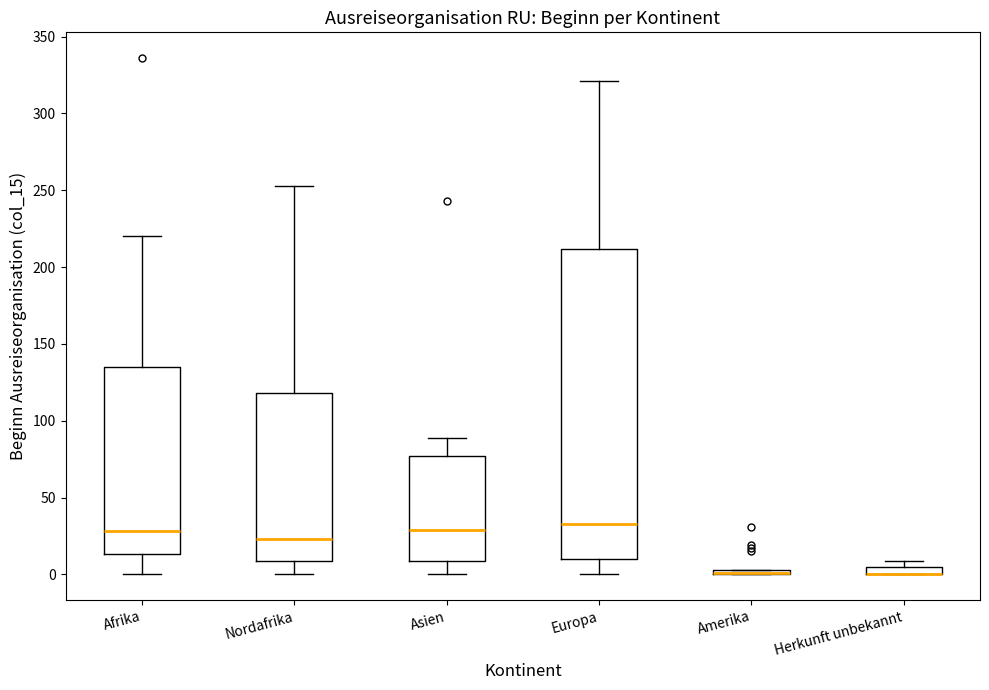

Comparing the boxes themselves (not the whiskers), which one is the tallest?

Europa